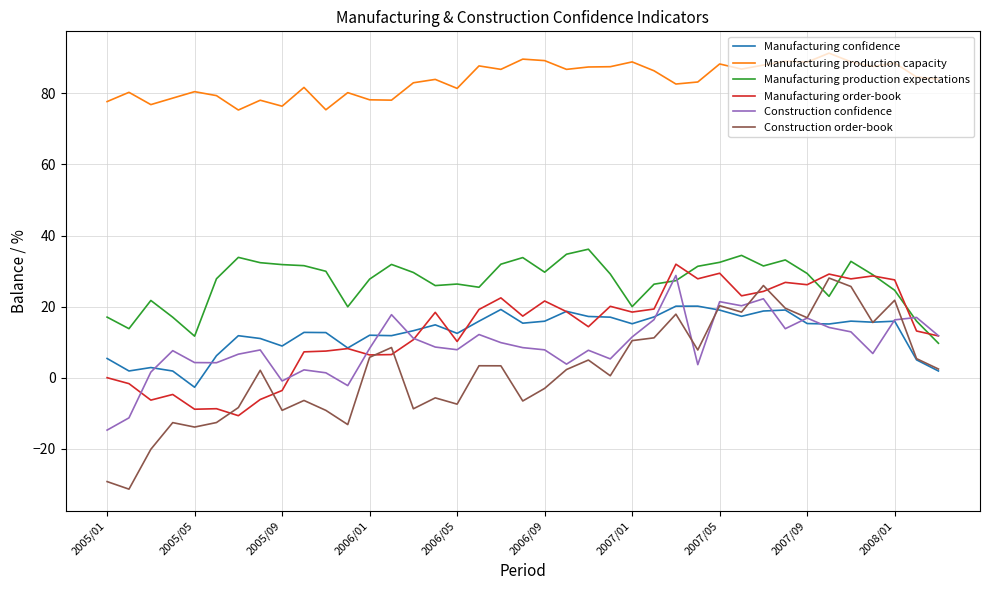

True or false: Manufacturing confidence and Manufacturing production capacity intersect in this chart.

False